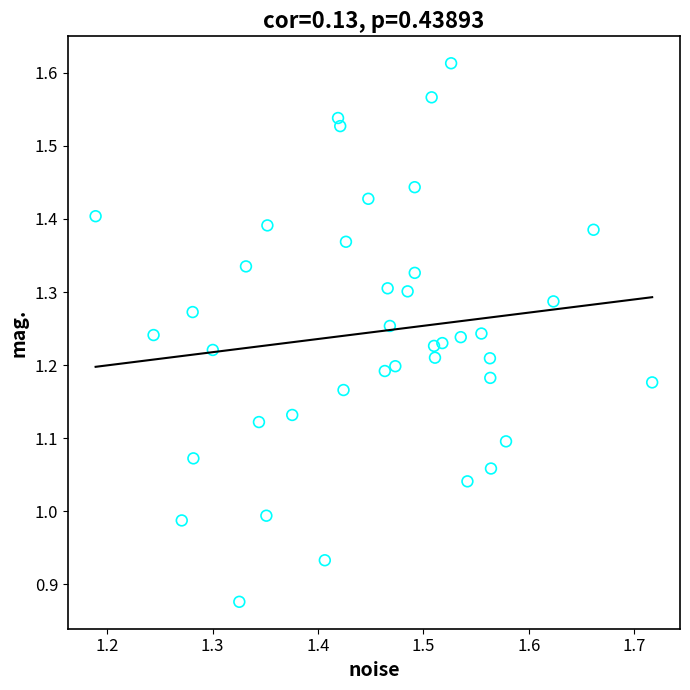

What is the range of X values (max minus min)?

0.5